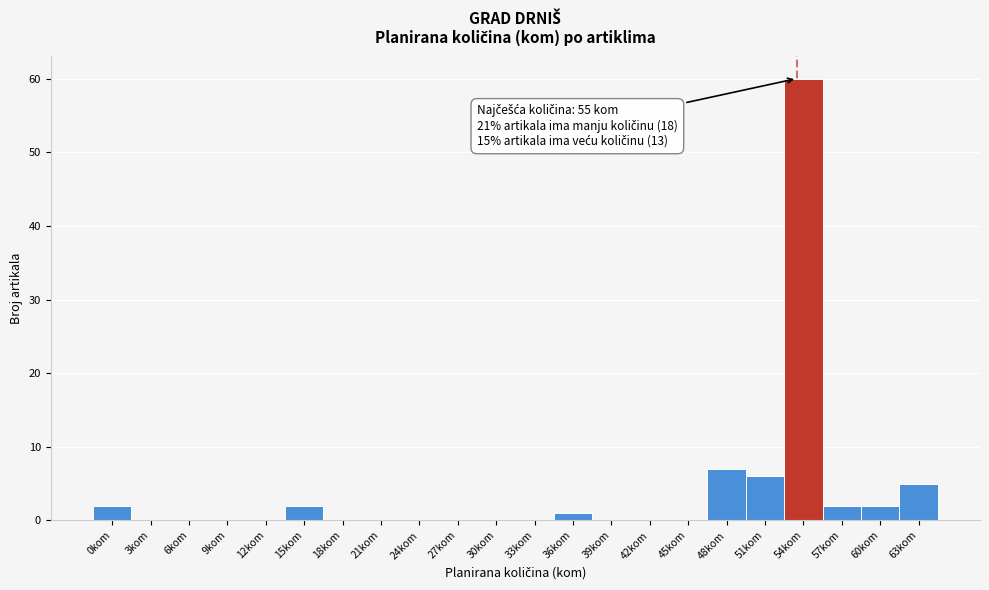

Reading left to right, transcribe all the data shown in this chart.

0kom=2	3kom=0	6kom=0	9kom=0	12kom=0	15kom=2	18kom=0	21kom=0	24kom=0	27kom=0	30kom=0	33kom=0	36kom=1	39kom=0	42kom=0	45kom=0	48kom=7	51kom=6	54kom=60	57kom=2	60kom=2	63kom=5